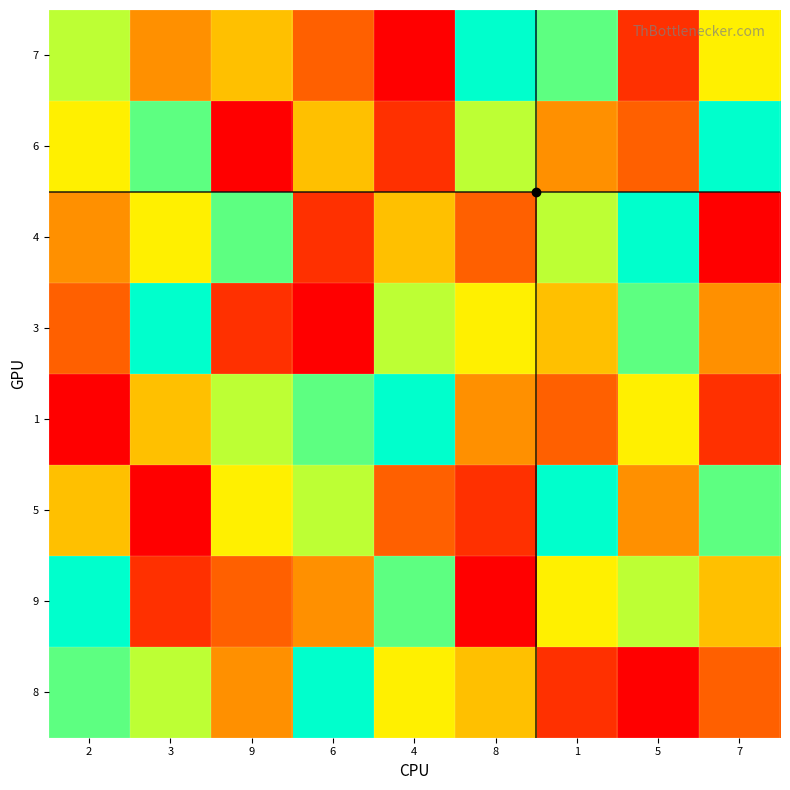

At how many categories does at least one series exceed 3?

9